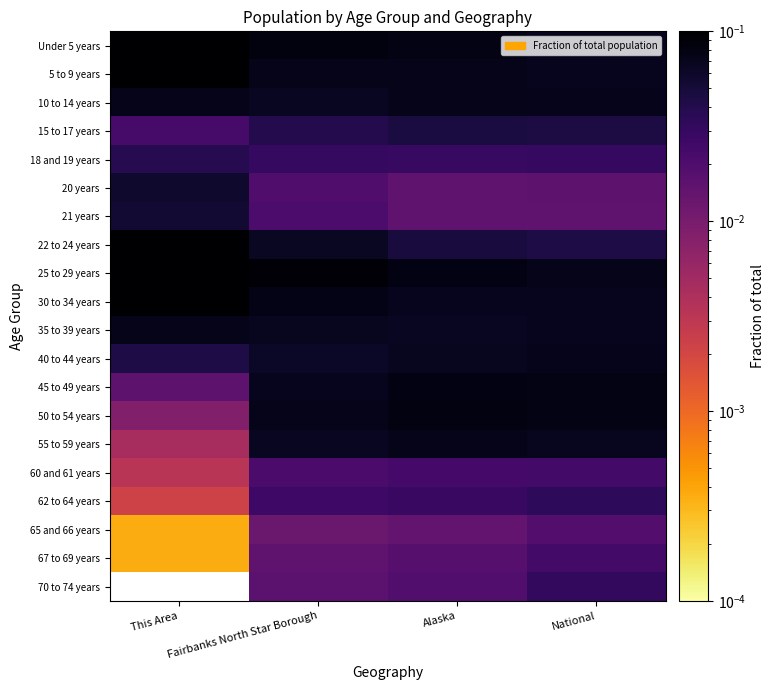

How many distinct data groups are displayed?

20